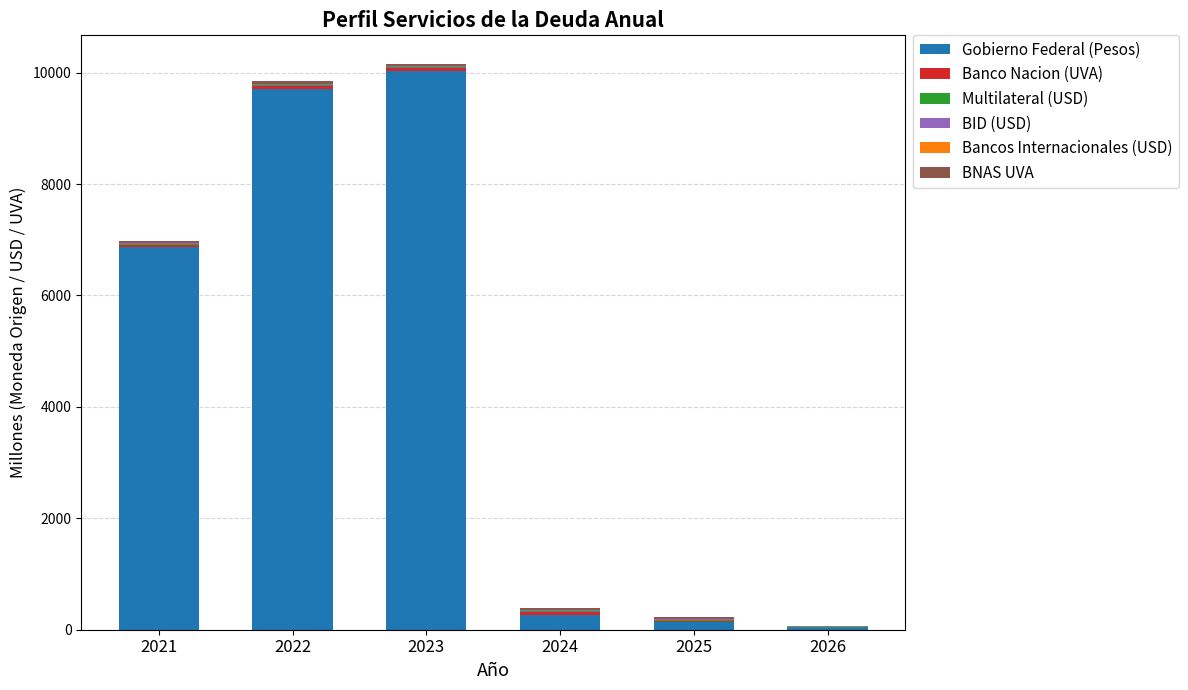

At which label does Gobierno Federal (Pesos) reach its peak?

2023